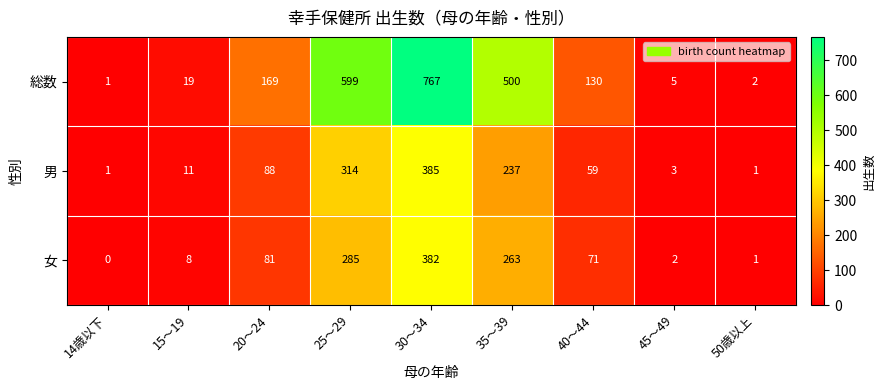

What is the total value across all series at 50歳以上?

4